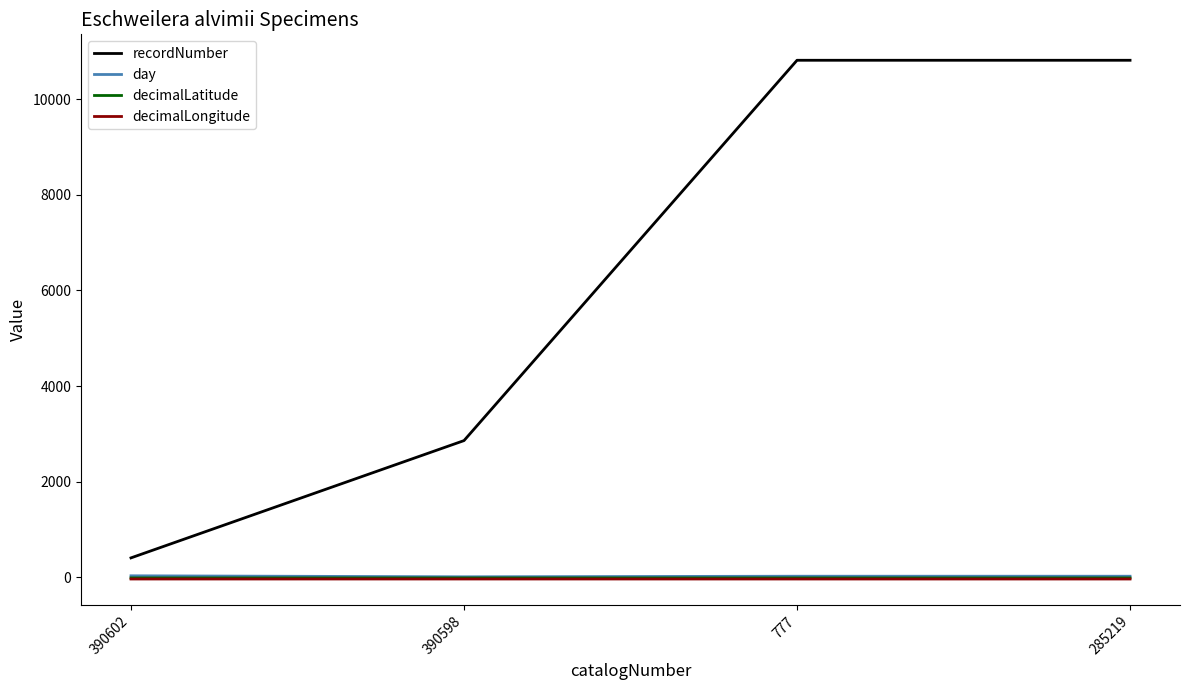

Between 390602 and 390598, which series saw the biggest shift?

recordNumber